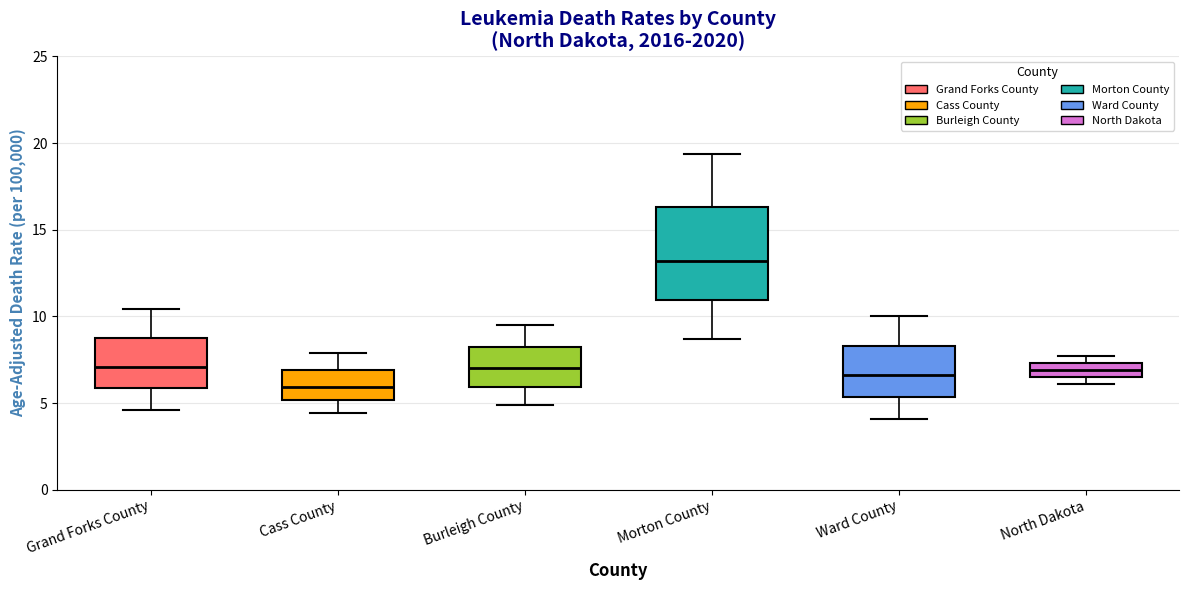

Reading left to right, read every box against the y-axis: the position of its median line, the range the box covers, and the ends of its whiskers. The values are not printed on the chart, so give them approximately, as read against the axis.

Grand Forks County: median 7.0, box 6.0 to 9.0, whiskers 4.5 to 10.5
Cass County: median 6.0, box 5.0 to 7.0, whiskers 4.5 to 8.0
Burleigh County: median 7.0, box 6.0 to 8.5, whiskers 5.0 to 9.5
Morton County: median 13.0, box 11.0 to 16.5, whiskers 8.5 to 19.5
Ward County: median 6.5, box 5.5 to 8.5, whiskers 4.0 to 10.0
North Dakota: median 7.0, box 6.5 to 7.5, whiskers 6.0 to 7.5 (just above the box's upper edge)